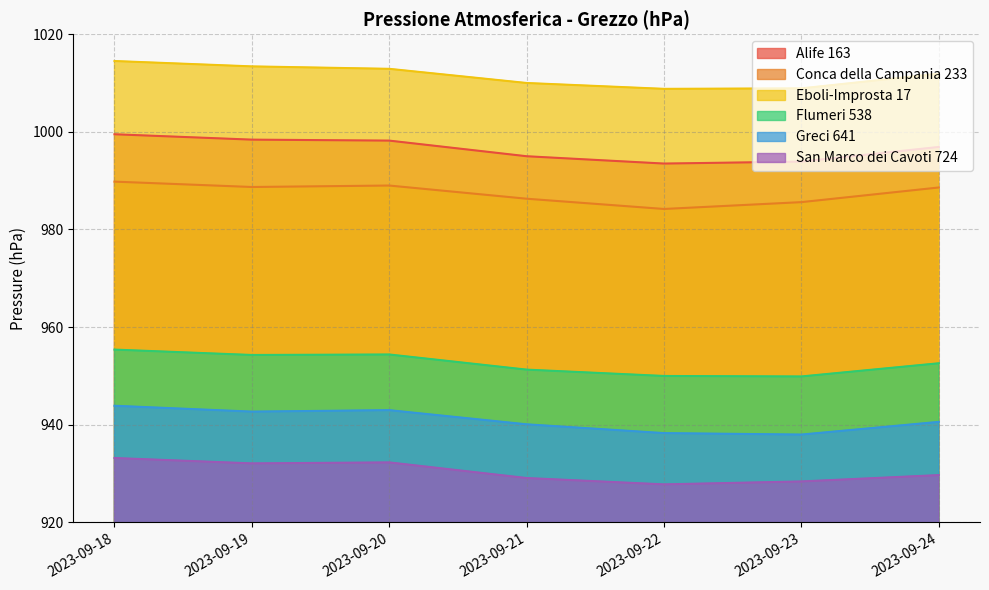

Does the chart have visible grid lines?

Yes